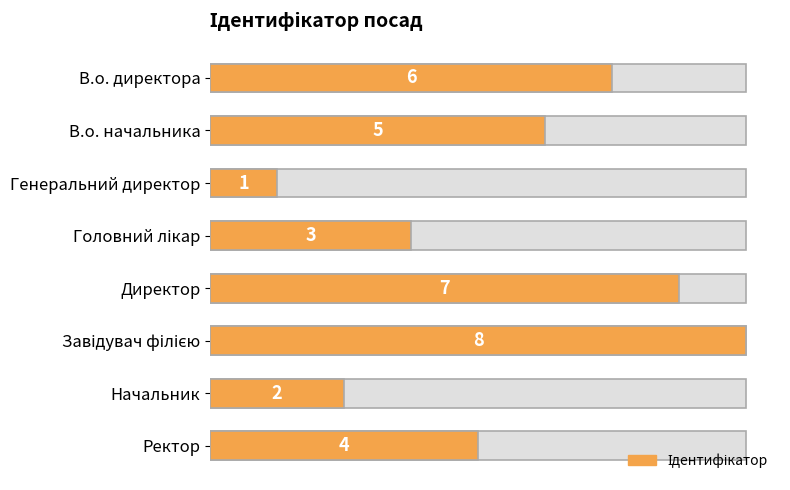

What is the average value?

4